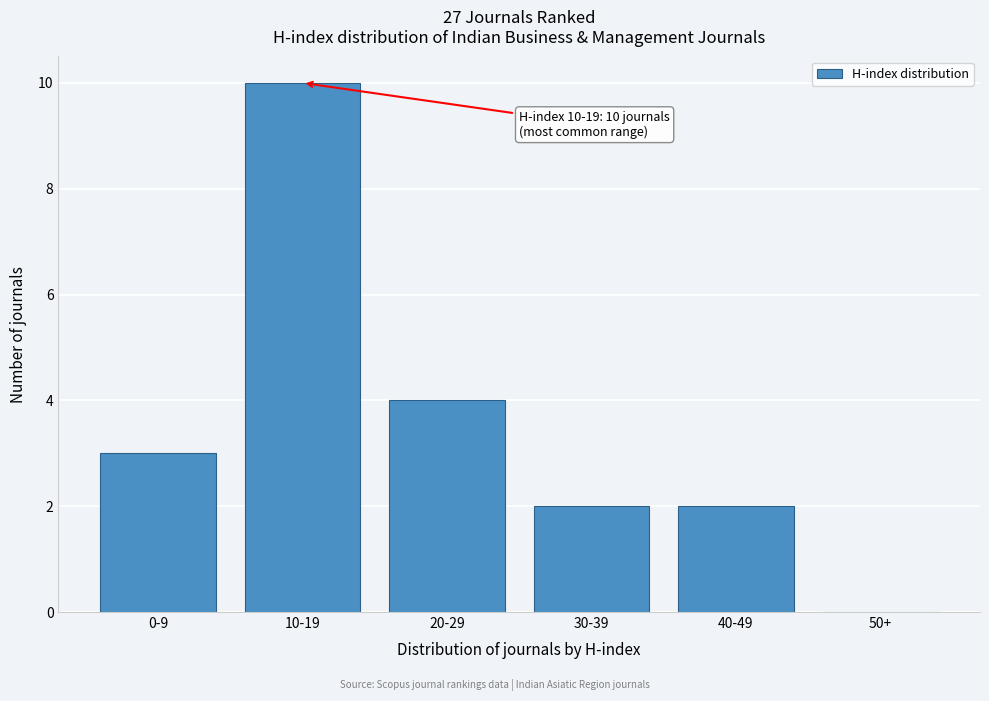

Reading left to right, what are all the values shown in this chart?

0-9=3	10-19=10	20-29=4	30-39=2	40-49=2	50+=0